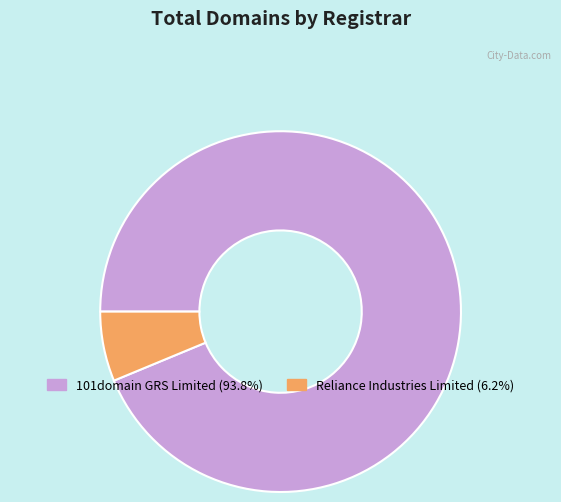

Approximately how many times larger is the value at Reliance Industries Limited compared to 101domain GRS Limited?

0.1